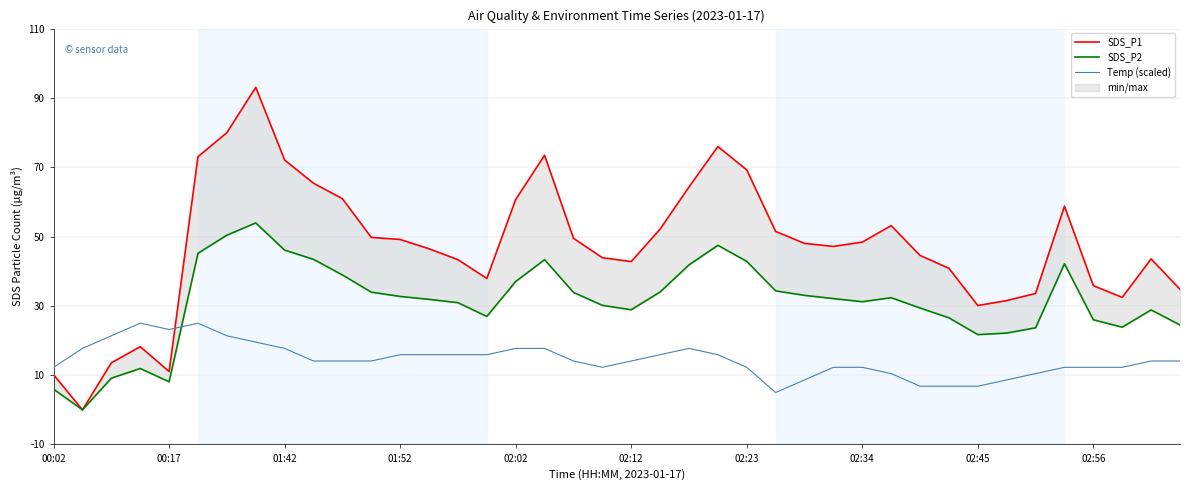

True or false: SDS_P1 and SDS_P2 intersect in this chart.

False